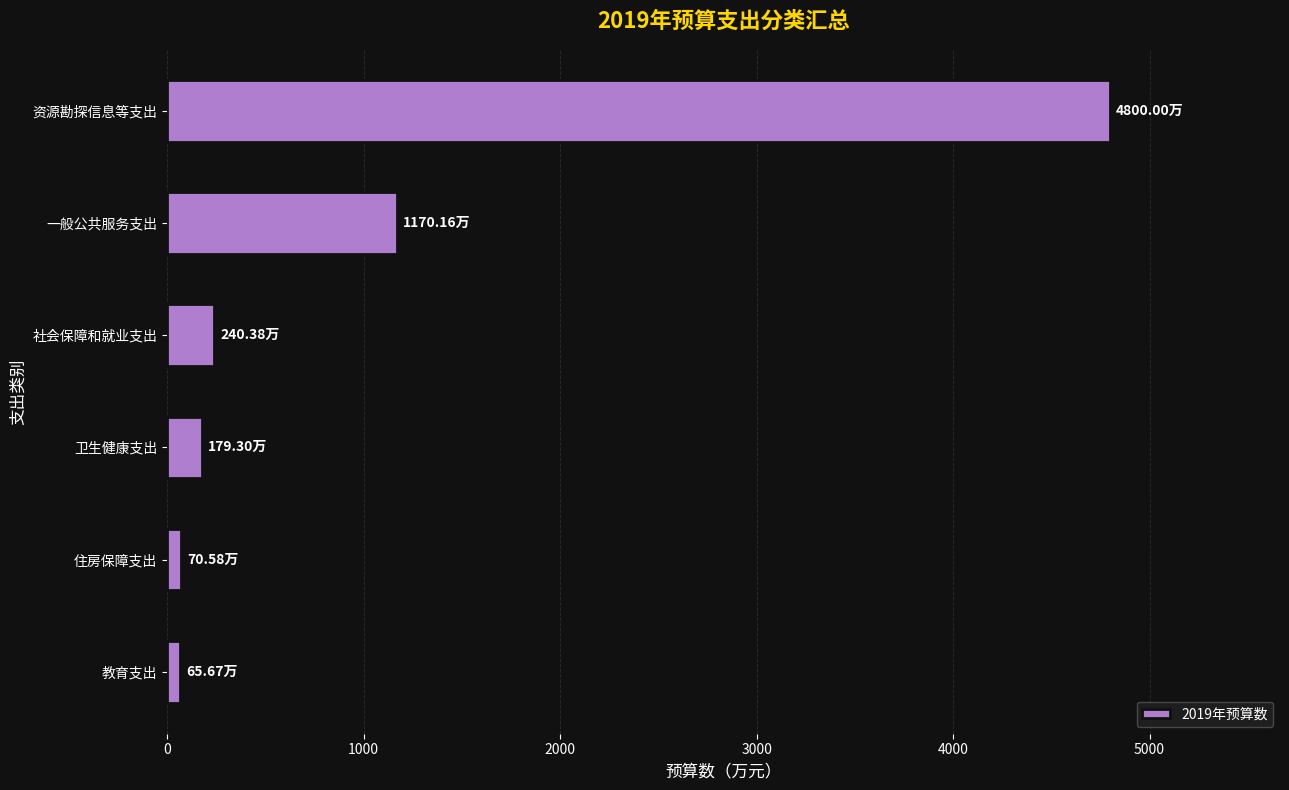

Does the chart contain any negative values?

No